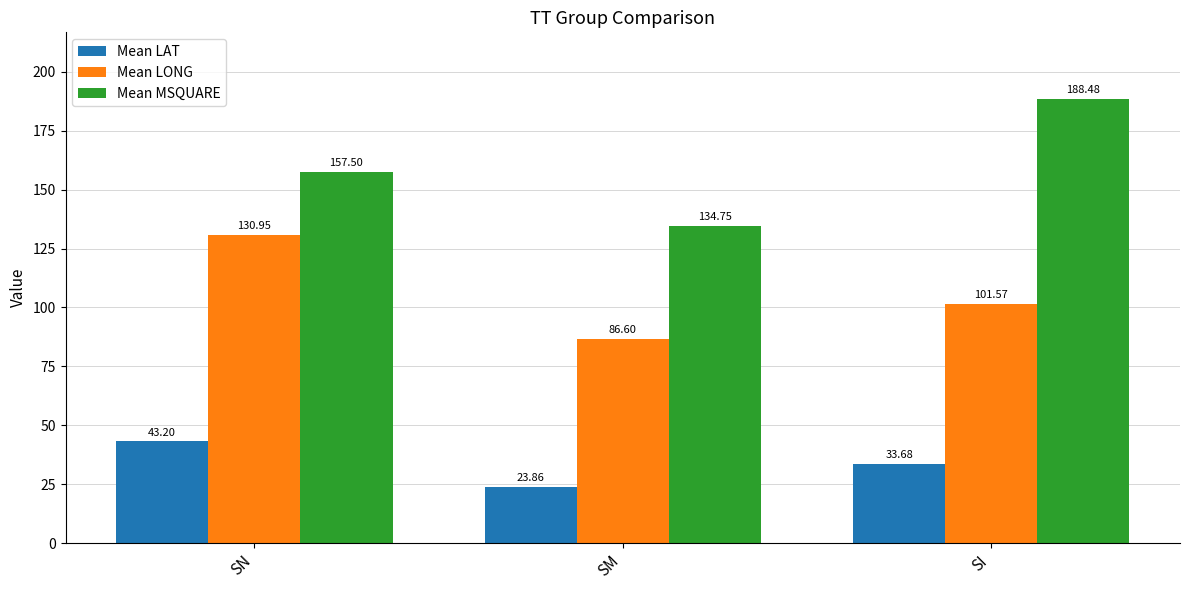

Is the value of Mean MSQUARE at SN greater than the value of Mean LAT at SI?

Yes